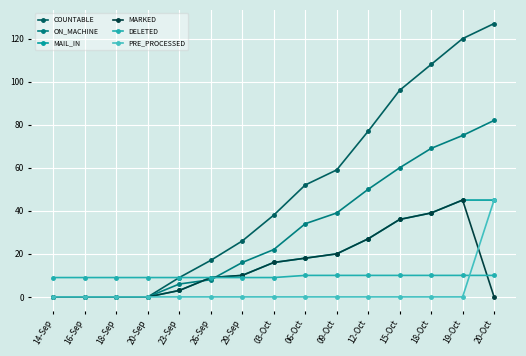

True or false: PRE_PROCESSED has a value of 0 at 19-Oct.

True